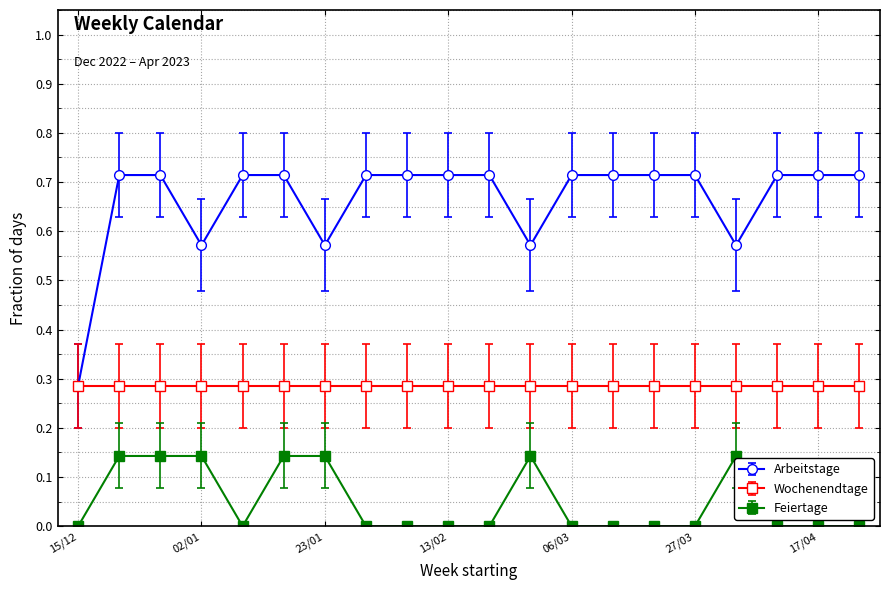

Which series has the largest range (max minus min)?

Arbeitstage